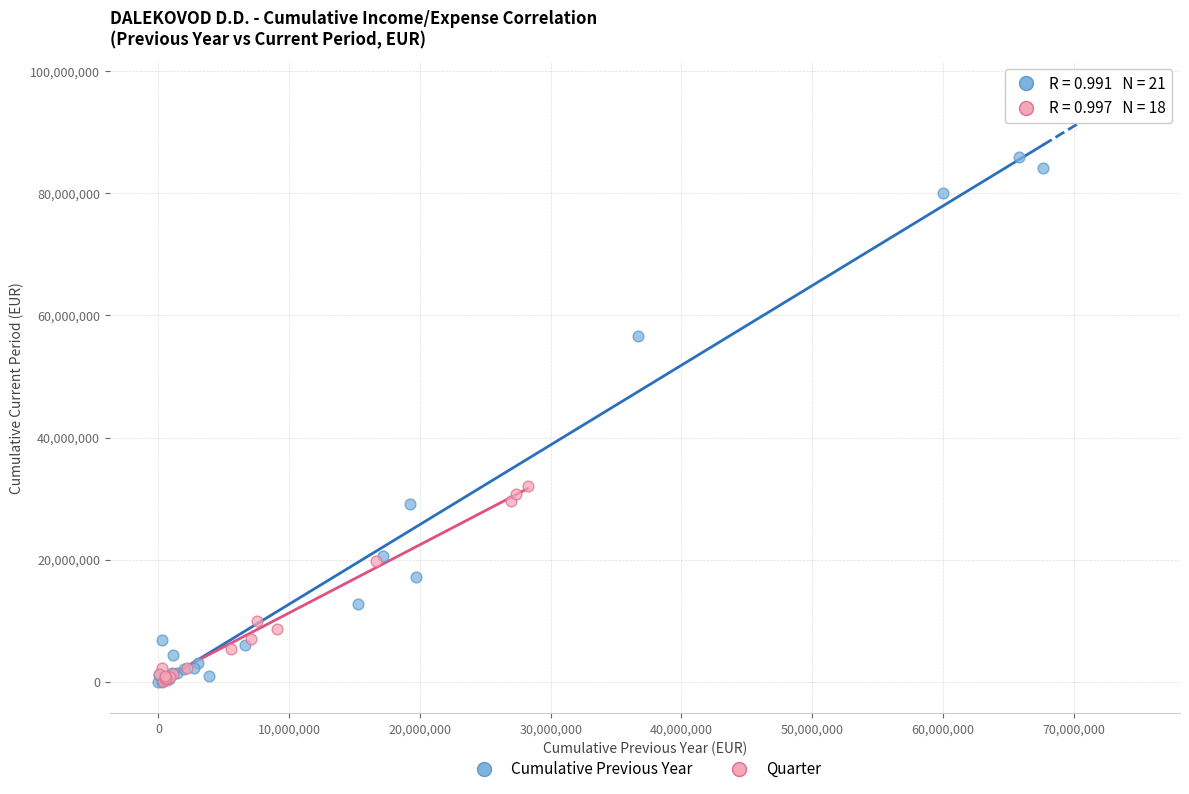

Which series has the largest Y range (max minus min)?

Cumulative Previous Year